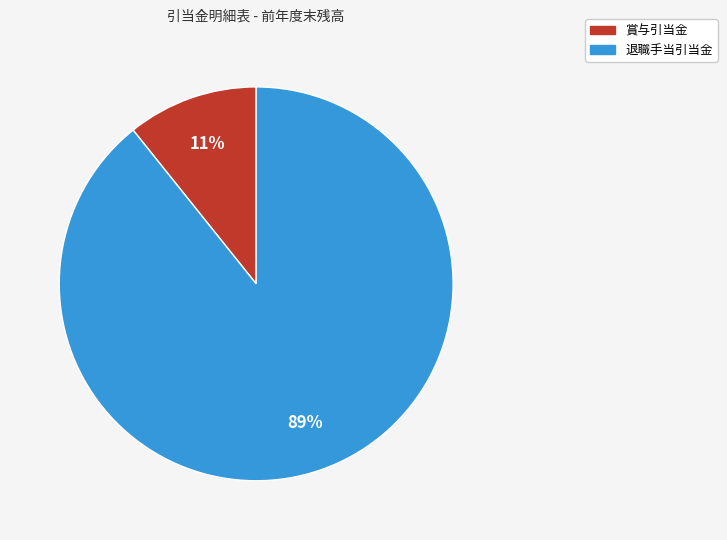

Is there a majority slice in this chart?

Yes